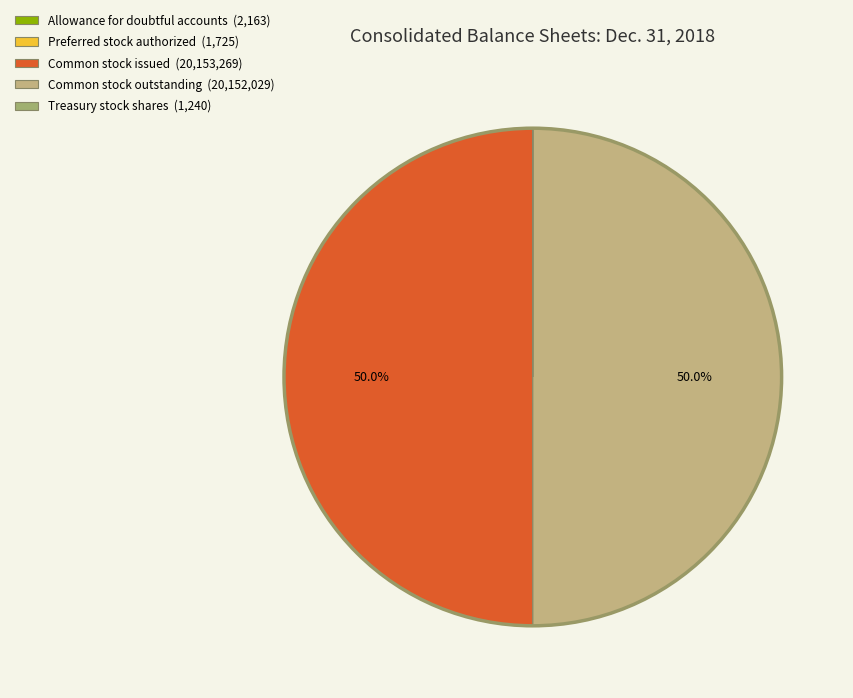

Rank the categories by value from highest to lowest.

Common stock issued, Common stock outstanding, Allowance for doubtful accounts, Preferred stock authorized, Treasury stock shares